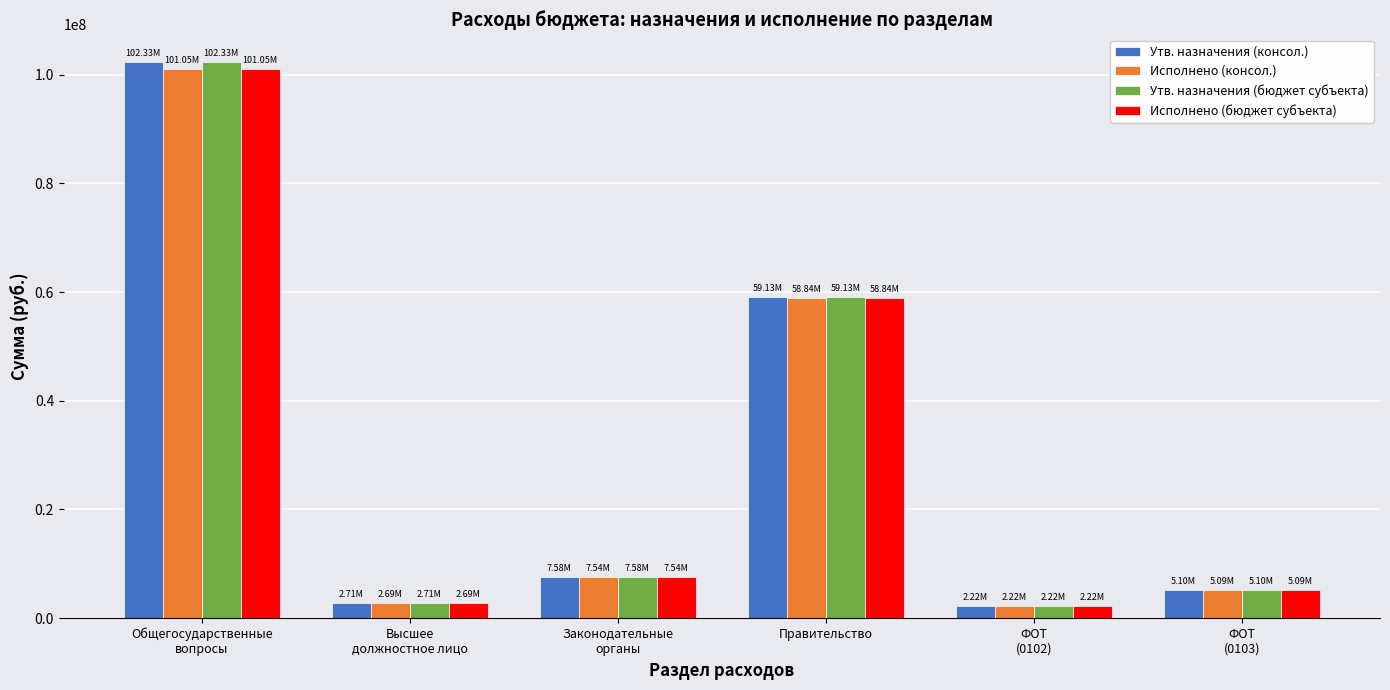

What are all the series names shown in the legend?

Утв. назначения (консол.), Исполнено (консол.), Утв. назначения (бюджет субъекта), Исполнено (бюджет субъекта)